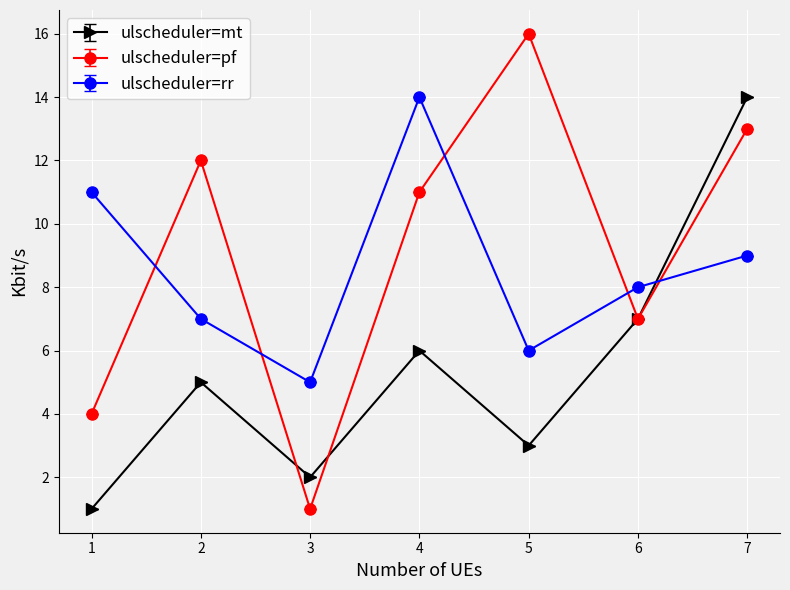

Is the value of ulscheduler=rr at 3 greater than the value of ulscheduler=pf at 6?

No